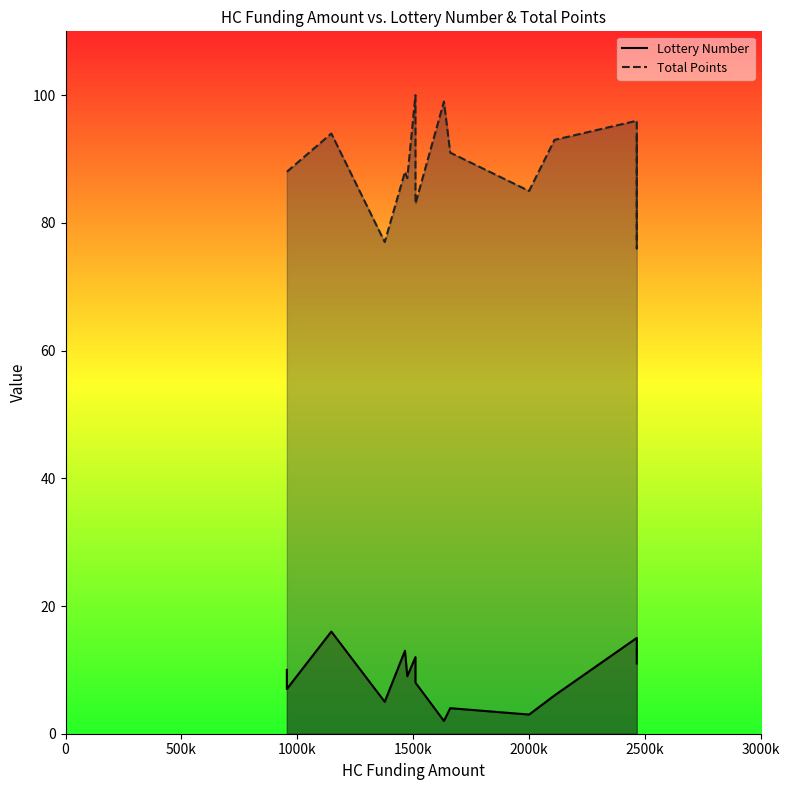

True or false: Total Points has a value of 62 at 12.

False